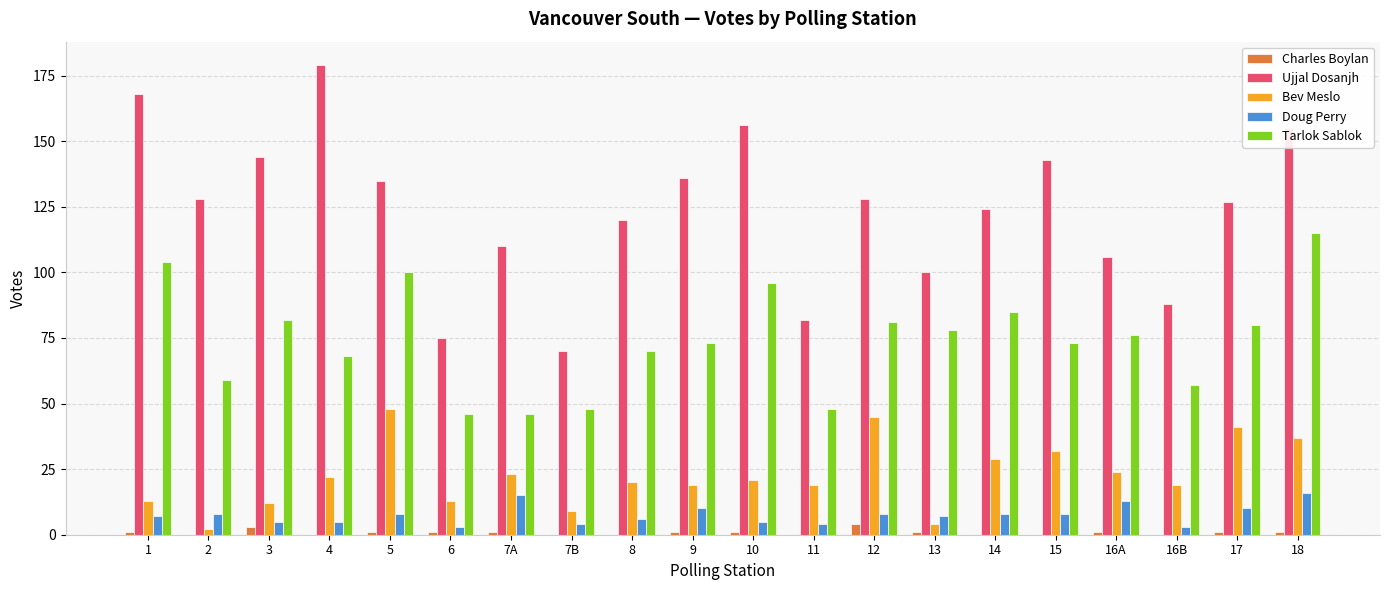

At which category is the sum across all series the highest?

18